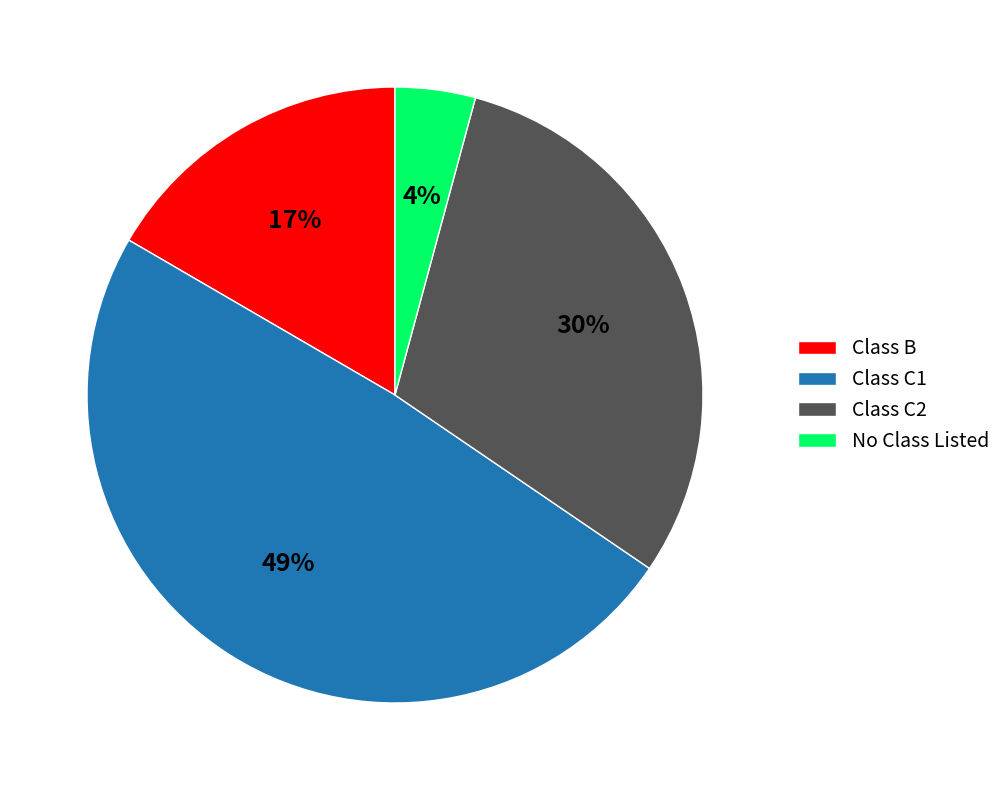

To the nearest percent, what percentage of the pie is Class B?

17%